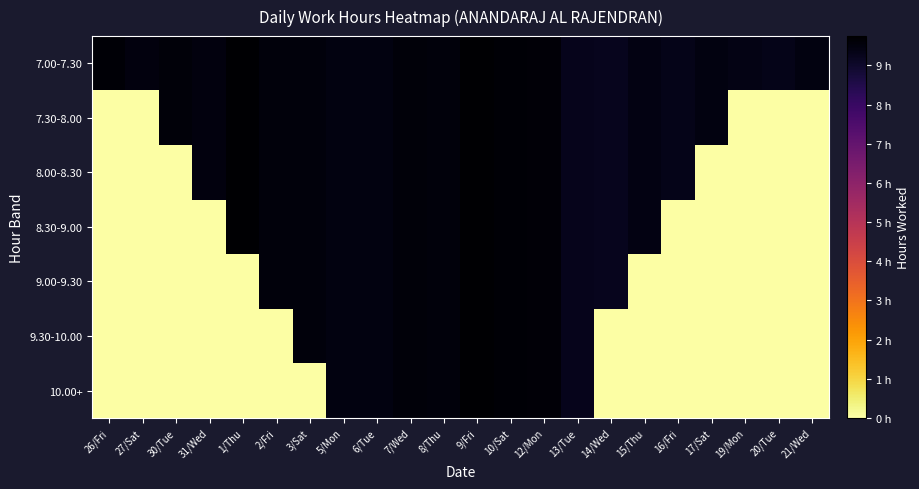

Between 26/Fri and 7/Wed, which series saw the biggest shift?

7.30-8.00